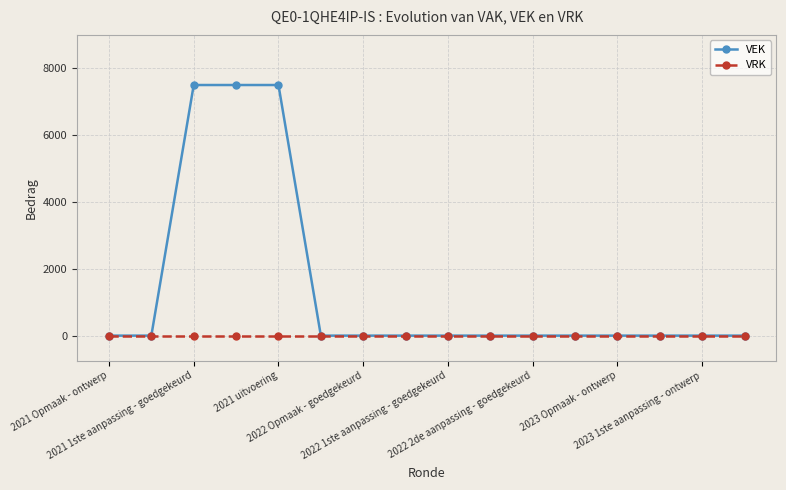

Which series has the largest total across all categories?

VEK